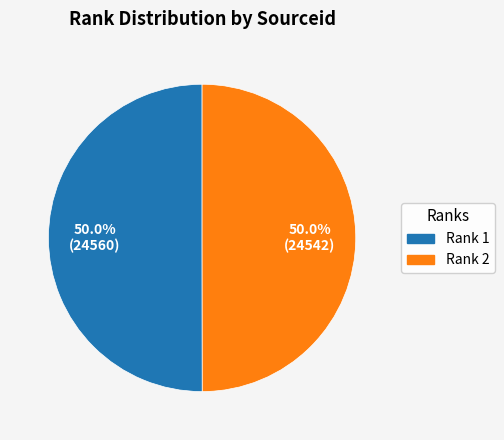

Count the number of slices in the pie.

2